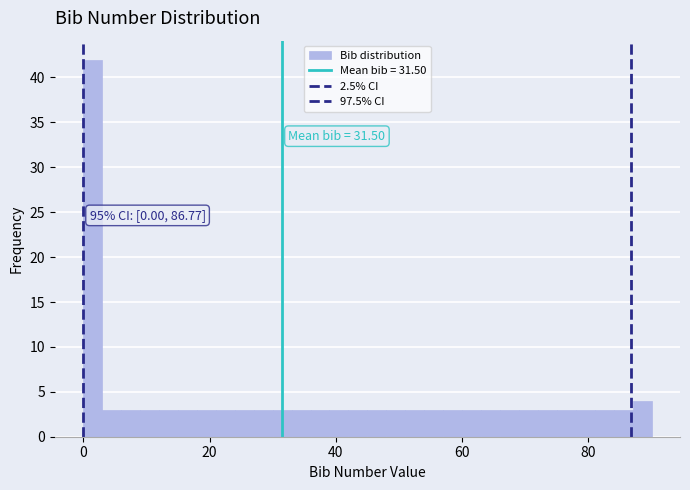

Read against the x-axis, roughly where is the centre of the tallest bar?

2